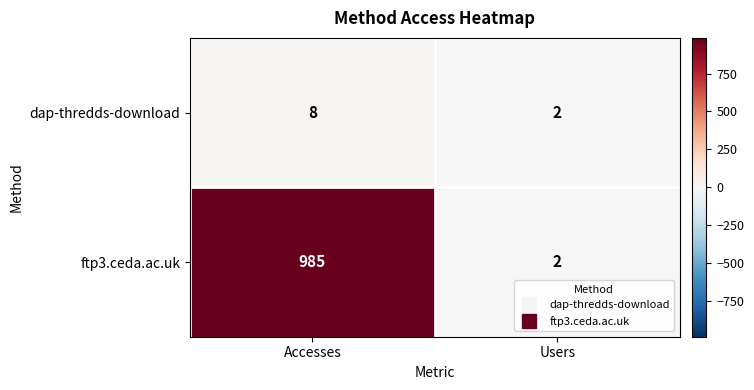

Reading left to right, list all the values displayed in this chart.

dap-thredds-download: Accesses=8	Users=2
ftp3.ceda.ac.uk: Accesses=985	Users=2